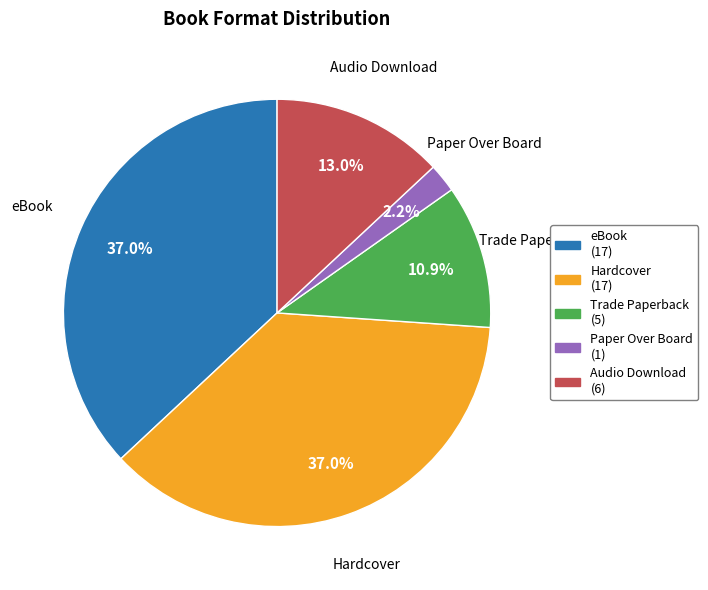

Is it true that Trade Paperback is 4% of the pie?

False